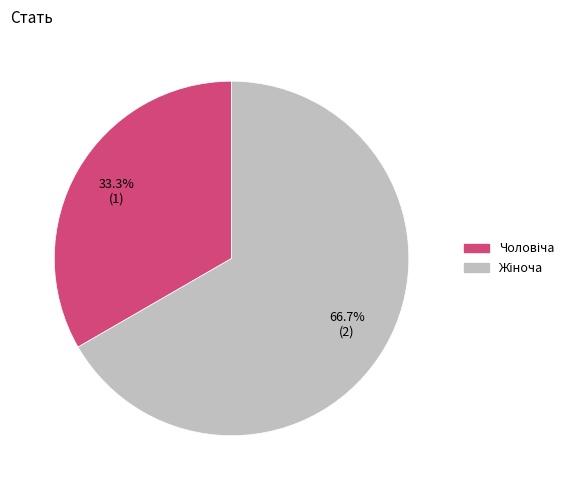

Is there a majority slice in this chart?

Yes